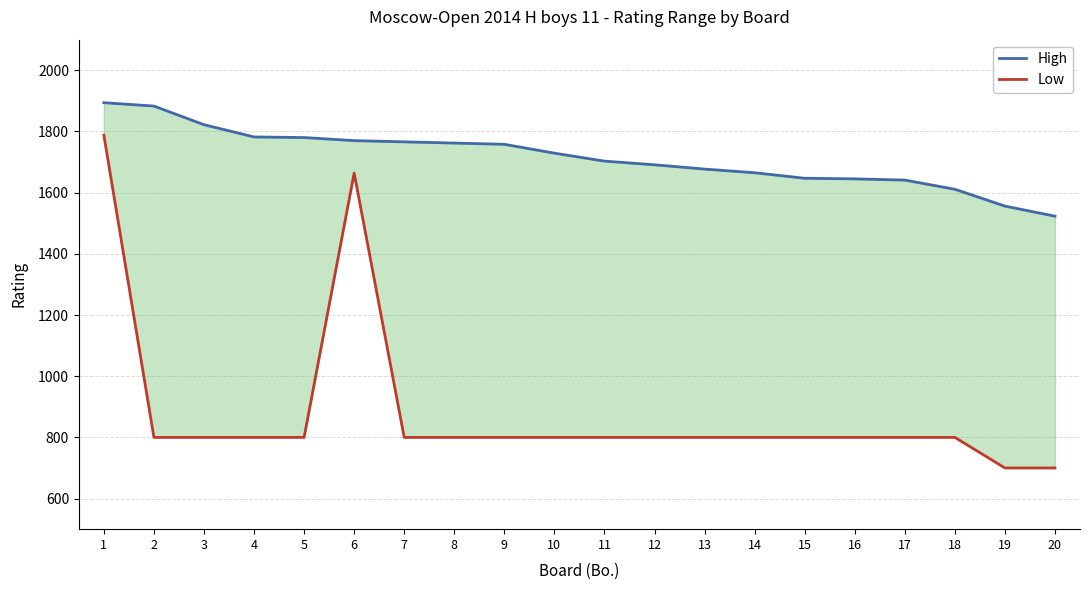

Is it true that High equals 1894 at 1?

True